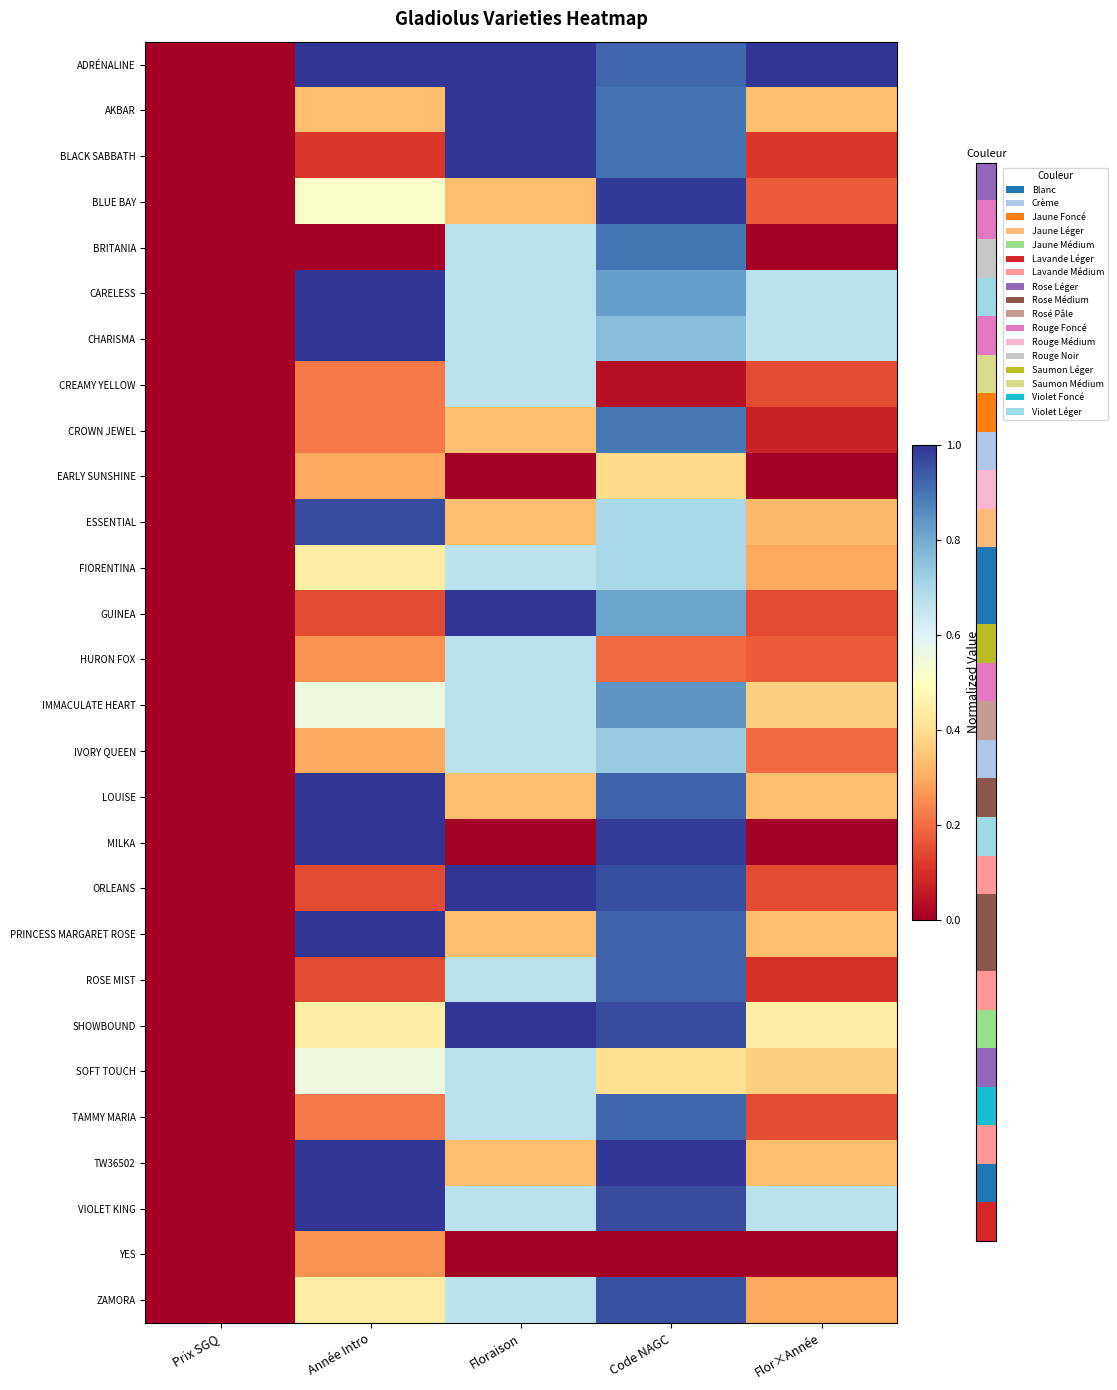

At which category does the chart reach its minimum across all series?

Prix SGQ